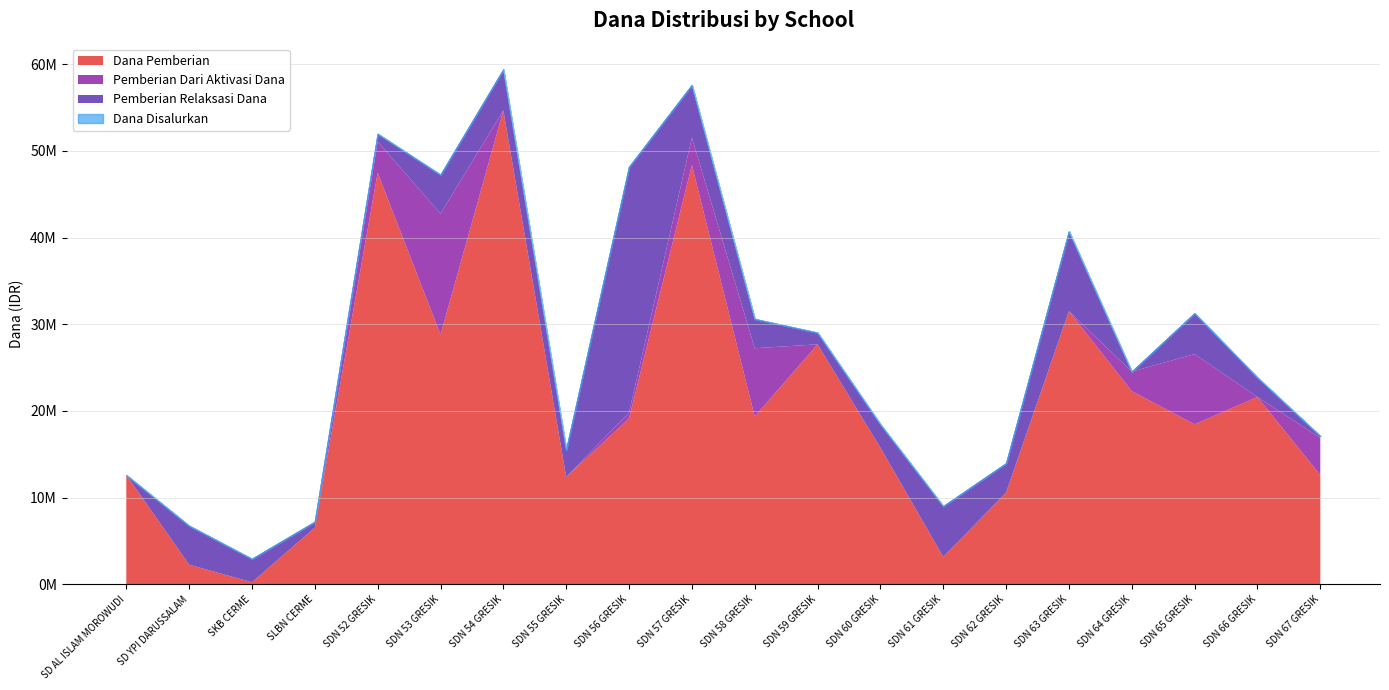

What is the difference between the maximum and second lowest values in the Dana Pemberian series?

52425000